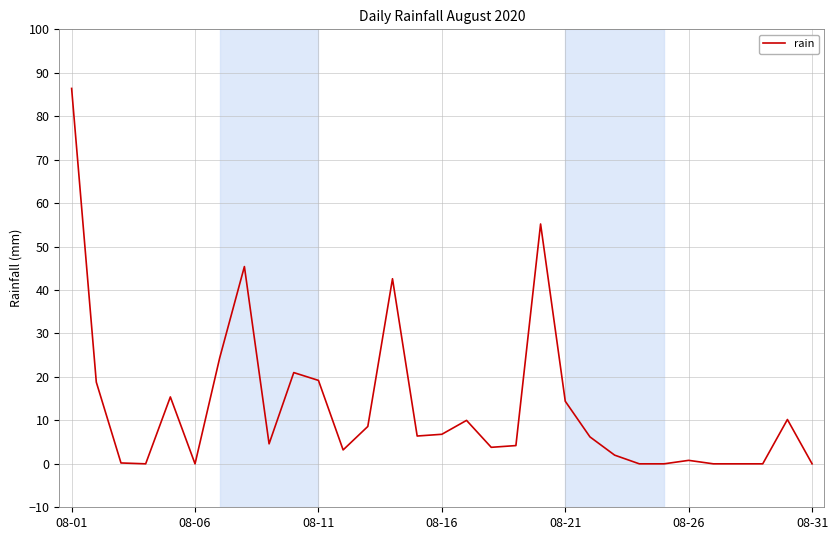

What is the difference between the maximum and minimum values?

86.4